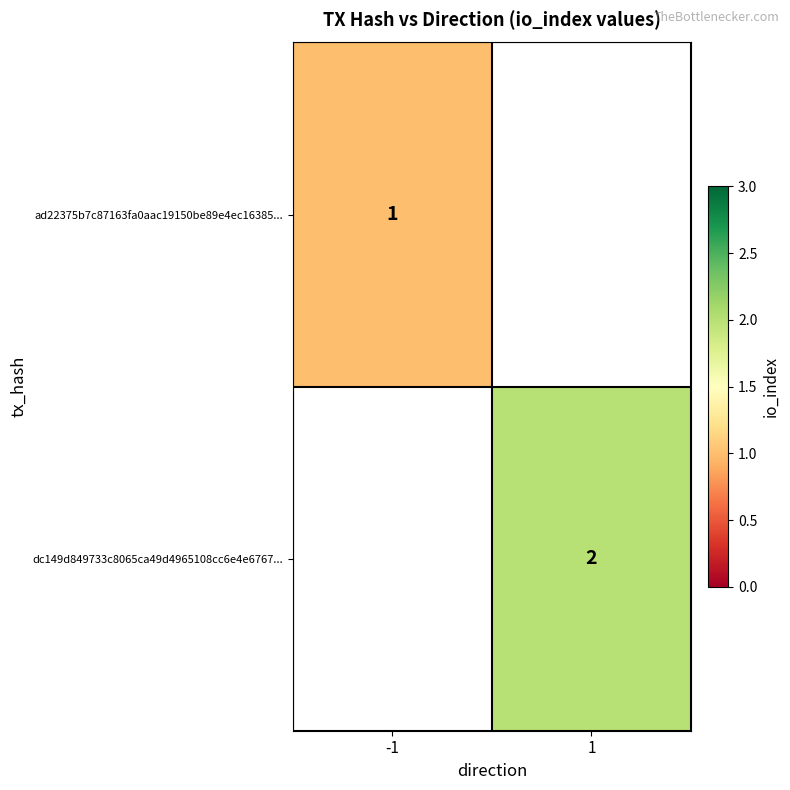

True or false: dc149d849733c8065ca49d4965108cc6e4e6767... has a value of 3 at 1.

False